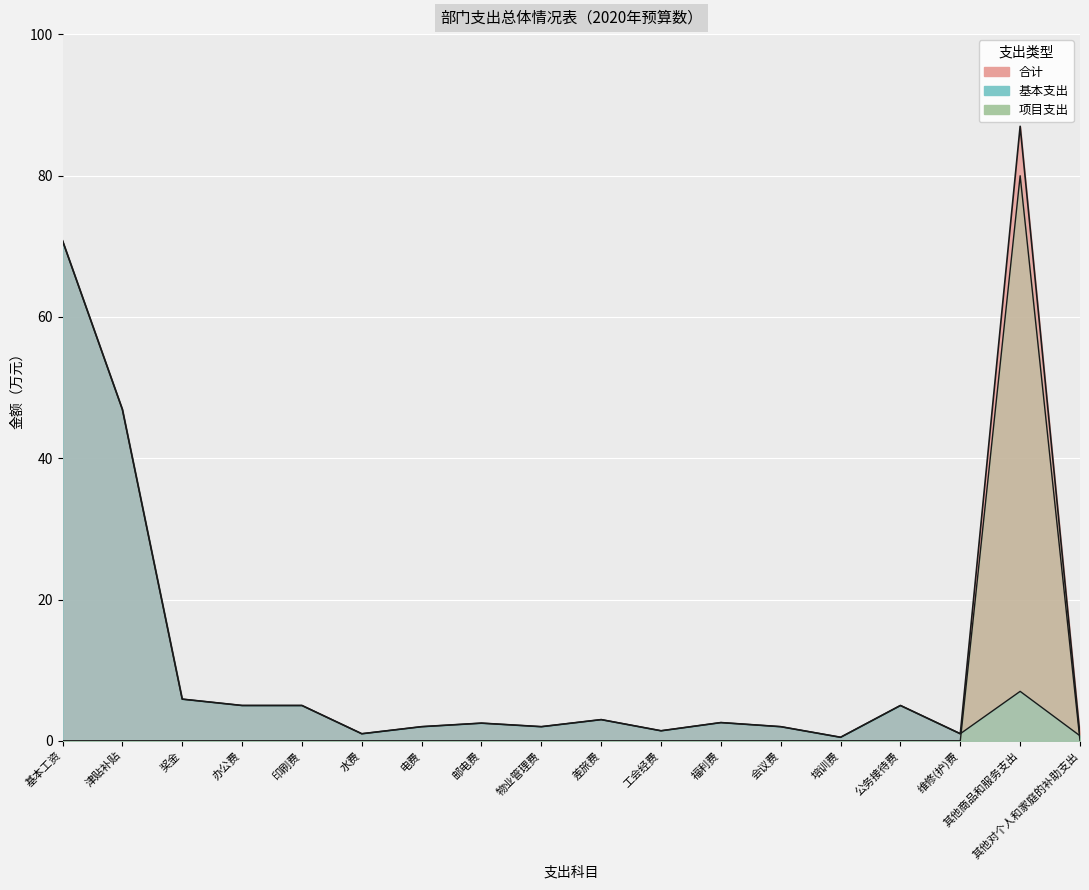

Reading left to right, list all the values displayed in this chart.

合计: 70.8	46.9	5.9	5.0	5.0	1.0	2.0	2.5	2.0	3.0	1.4	2.6	2.0	0.5	5.0	1.0	87.0	0.7
基本支出: 70.8	46.9	5.9	5.0	5.0	1.0	2.0	2.5	2.0	3.0	1.4	2.6	2.0	0.5	5.0	1.0	7.0	0.7
项目支出: 0.0	0.0	0.0	0.0	0.0	0.0	0.0	0.0	0.0	0.0	0.0	0.0	0.0	0.0	0.0	0.0	80.0	0.0